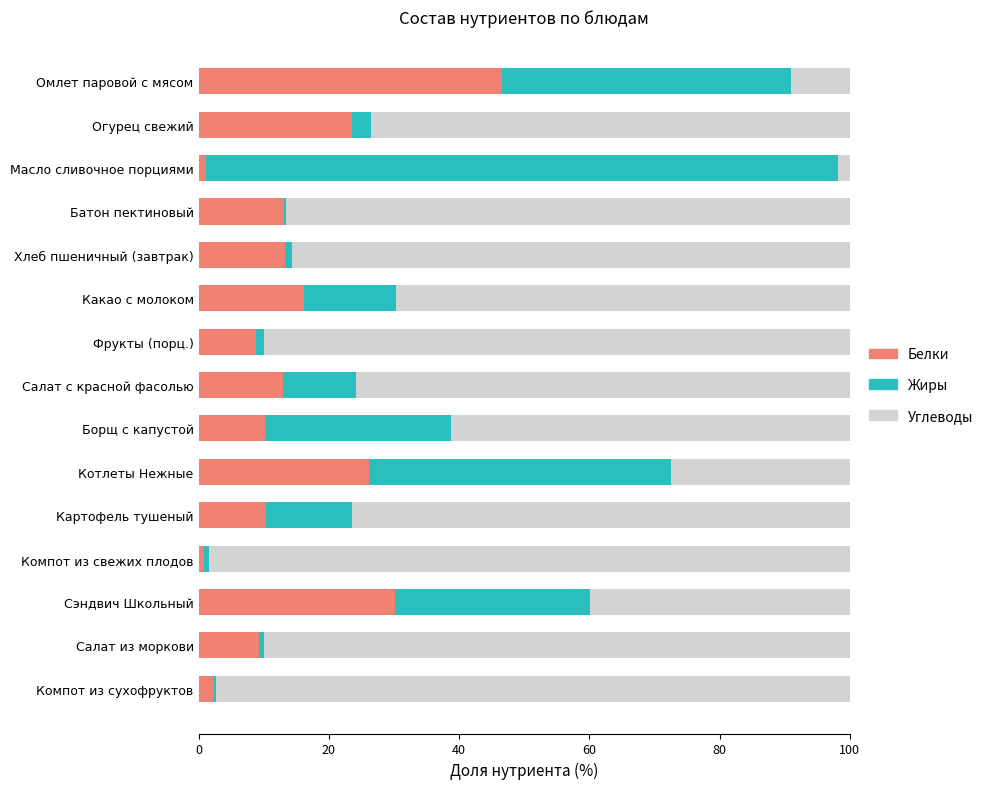

What is the sum of all Белки values?

224.7